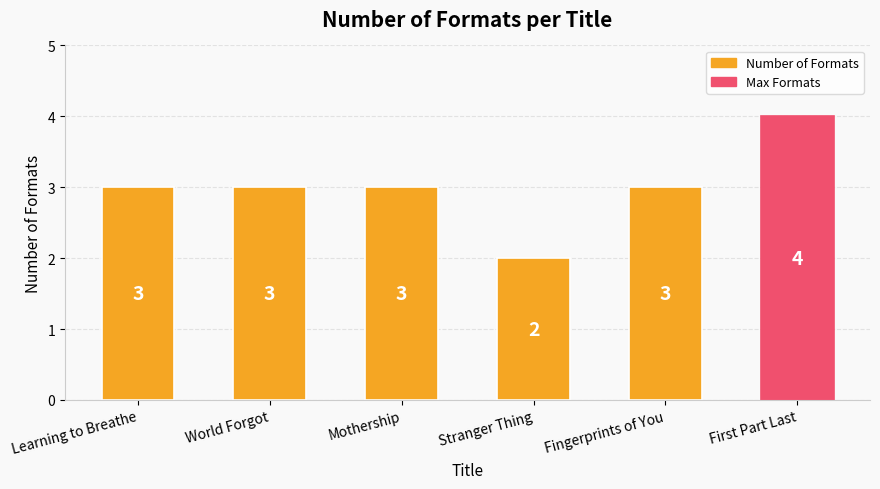

What is the label of the 5th bar from the right?

World Forgot